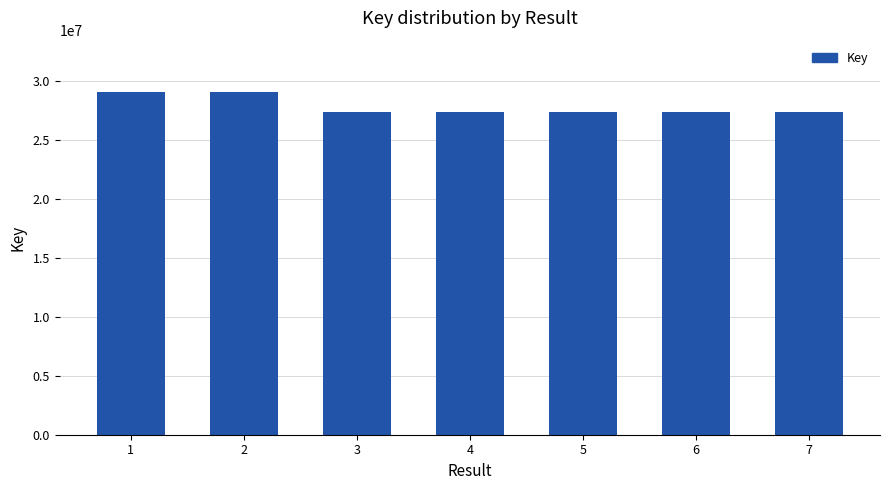

What is the value of the 7th bar from the left?

27298983